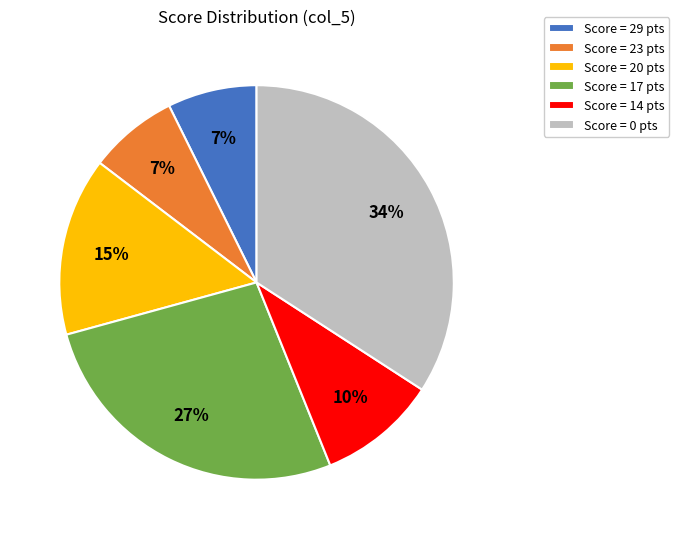

True or false: Score = 20 pts accounts for 15% of the total.

True